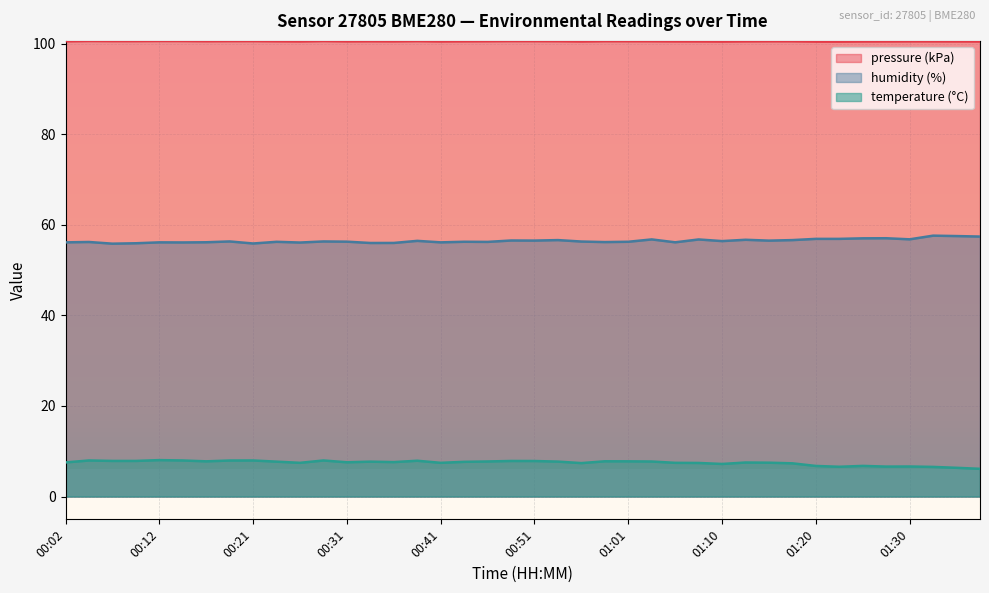

Is it true that humidity equals 56.8 at 01:03?

True